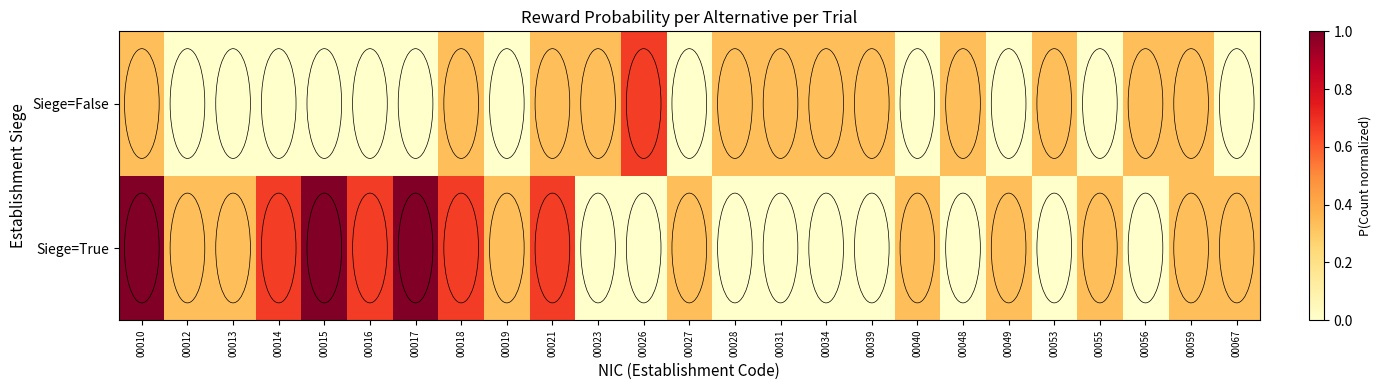

Reading left to right, list all the values displayed in this chart.

Siege=True: 00010=1.0	00012=0.3	00013=0.3	00014=0.7	00015=1.0	00016=0.7	00017=1.0	00018=0.7	00019=0.3	00021=0.7	00023=0.0	00026=0.0	00027=0.3	00028=0.0	00031=0.0	00034=0.0	00039=0.0	00040=0.3	00048=0.0	00049=0.3	00053=0.0	00055=0.3	00056=0.0	00059=0.3	00067=0.3
Siege=False: 00010=0.3	00012=0.0	00013=0.0	00014=0.0	00015=0.0	00016=0.0	00017=0.0	00018=0.3	00019=0.0	00021=0.3	00023=0.3	00026=0.7	00027=0.0	00028=0.3	00031=0.3	00034=0.3	00039=0.3	00040=0.0	00048=0.3	00049=0.0	00053=0.3	00055=0.0	00056=0.3	00059=0.3	00067=0.0